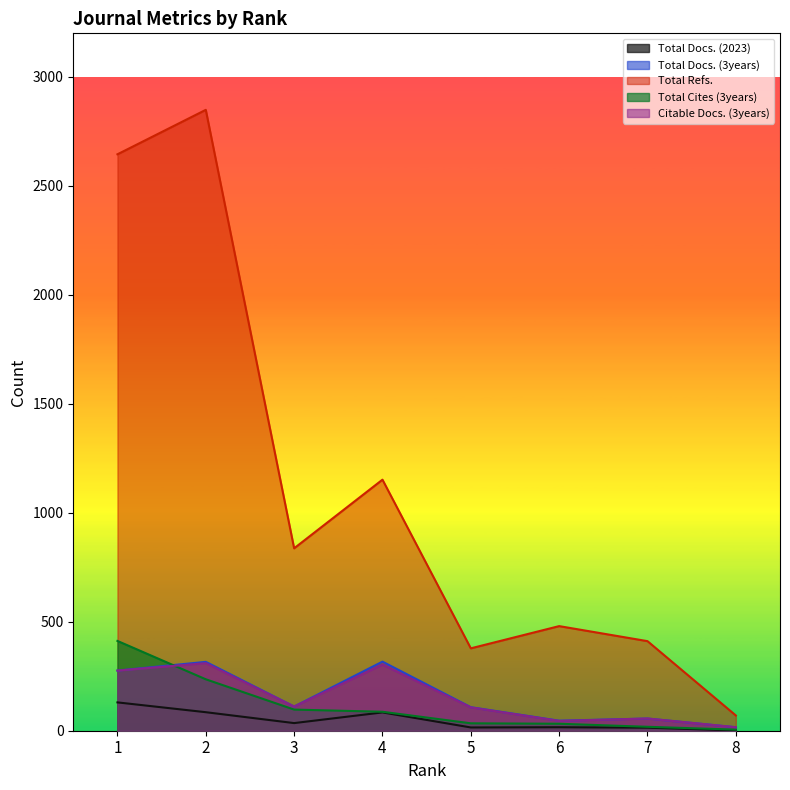

Does the chart display data point markers on the line(s)?

No